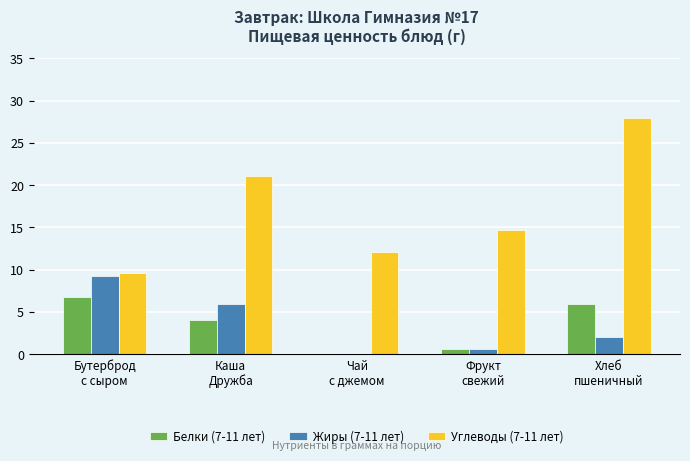

The value of Углеводы (7-11 лет) at Фрукт
свежий is 22.8. True or false?

False